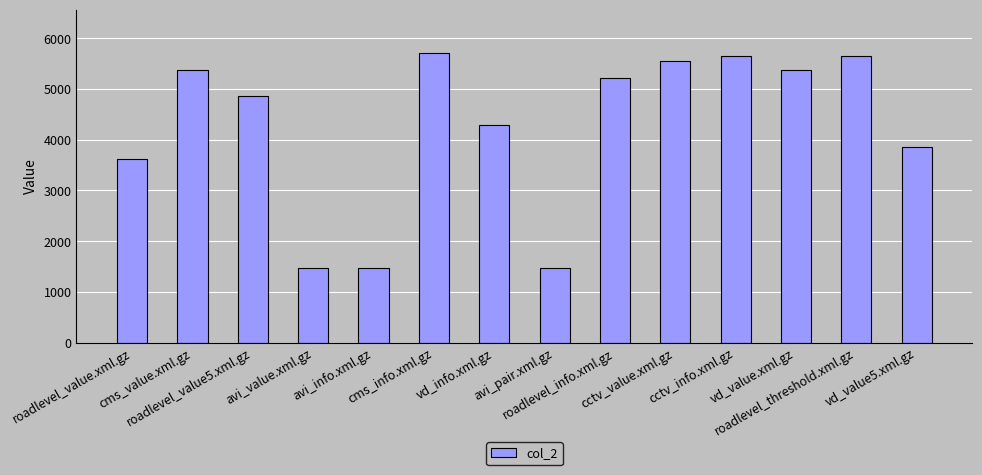

What is the approximate value at avi_pair.xml.gz?

1468